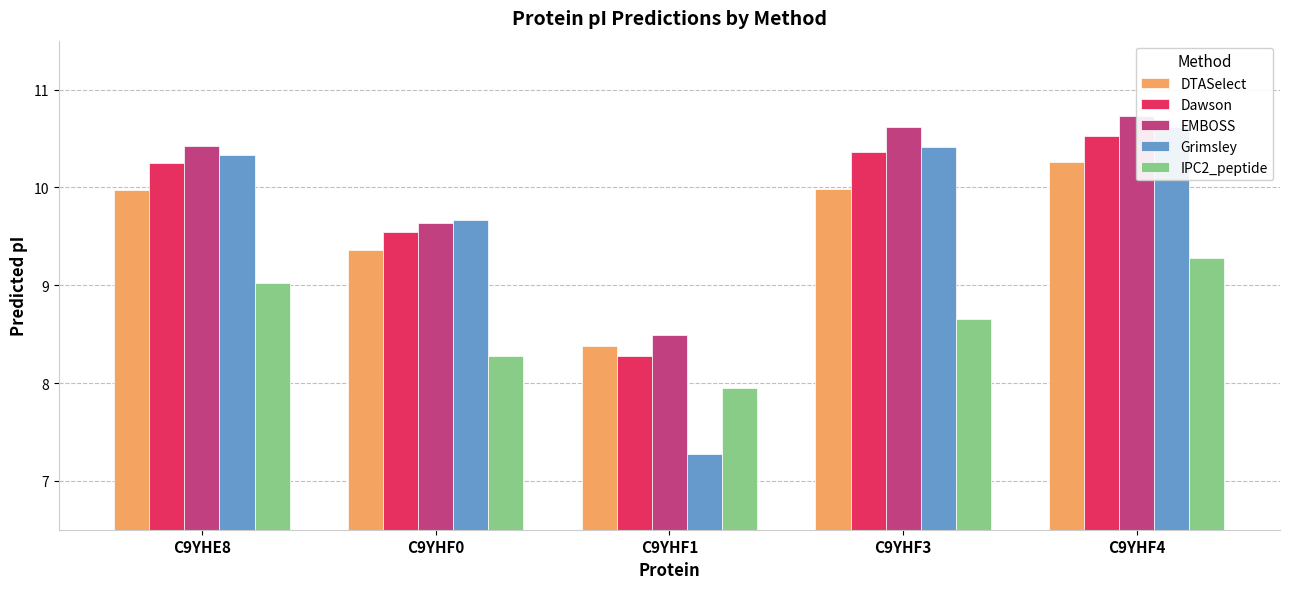

What is the difference between the second highest and second lowest values in the Dawson series?

0.8